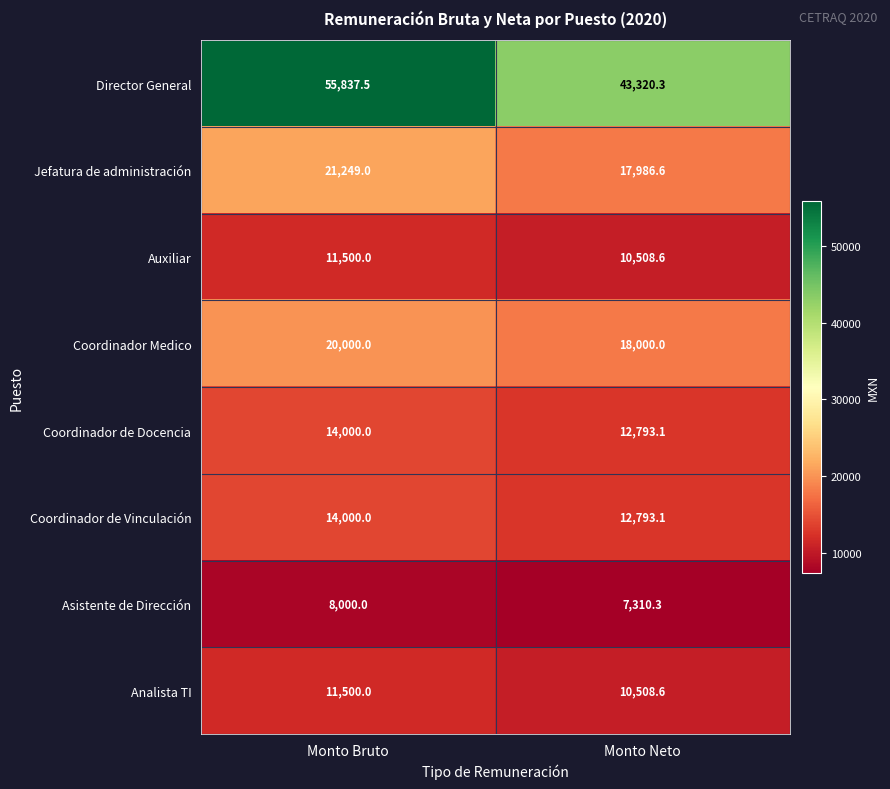

Which series has the largest total across all categories?

Director General